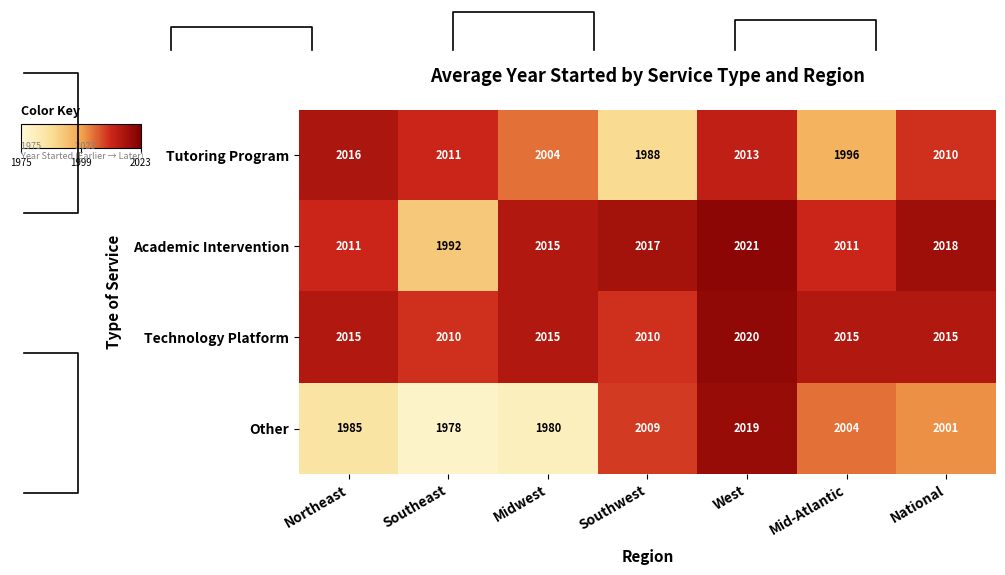

Is the value of Tutoring Program at West greater than the value of Academic Intervention at Mid-Atlantic?

Yes